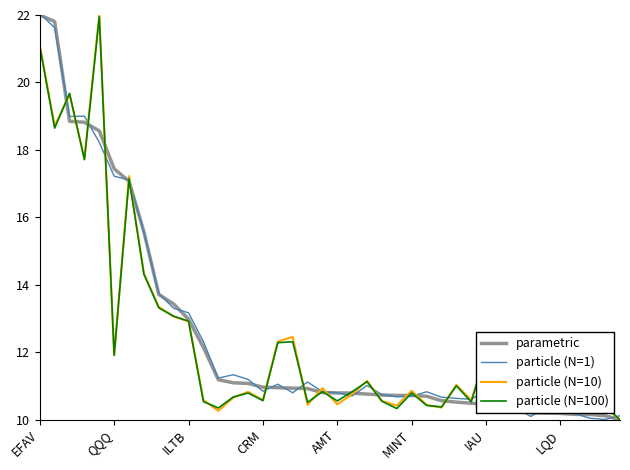

What is the maximum value for particle (N=100)?

22.0